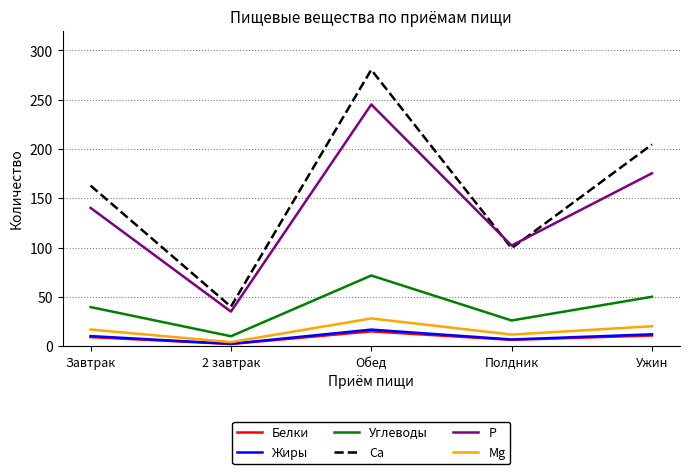

At which label does Белки first exceed 9?

Завтрак